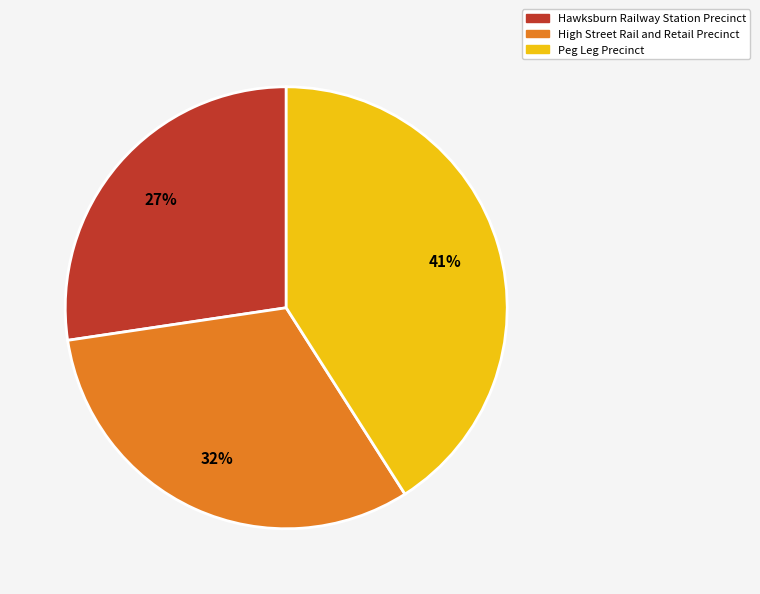

Is the sum of High Street Rail and Retail Precinct and Hawksburn Railway Station Precinct greater than half?

Yes